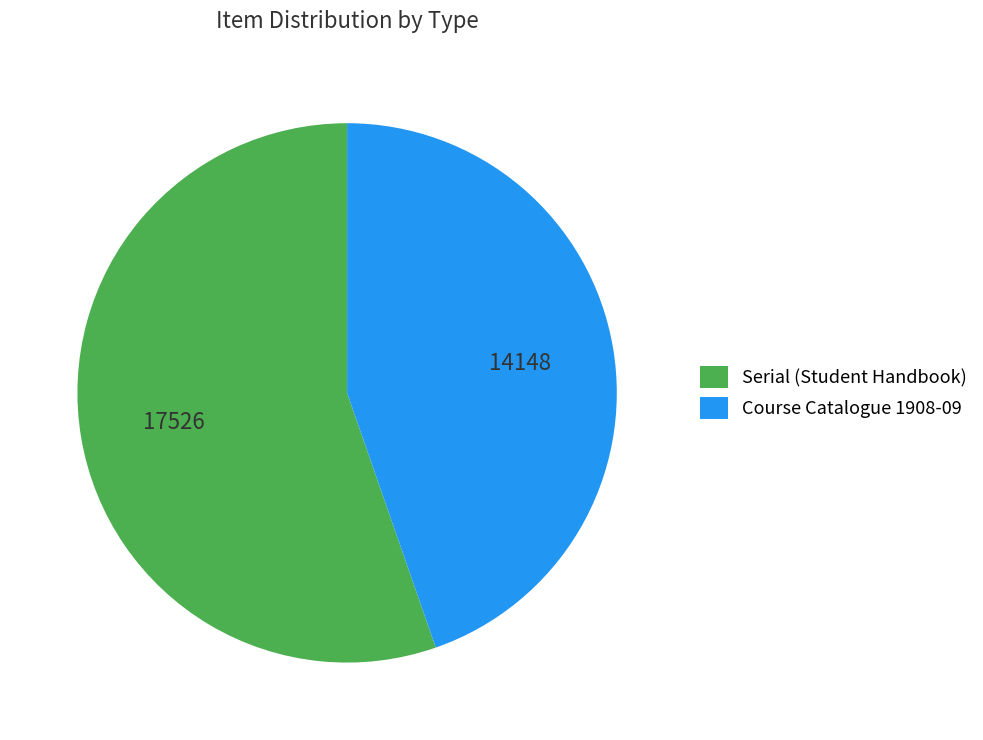

Is it true that Course Catalogue 1908-09 is 54% of the pie?

False